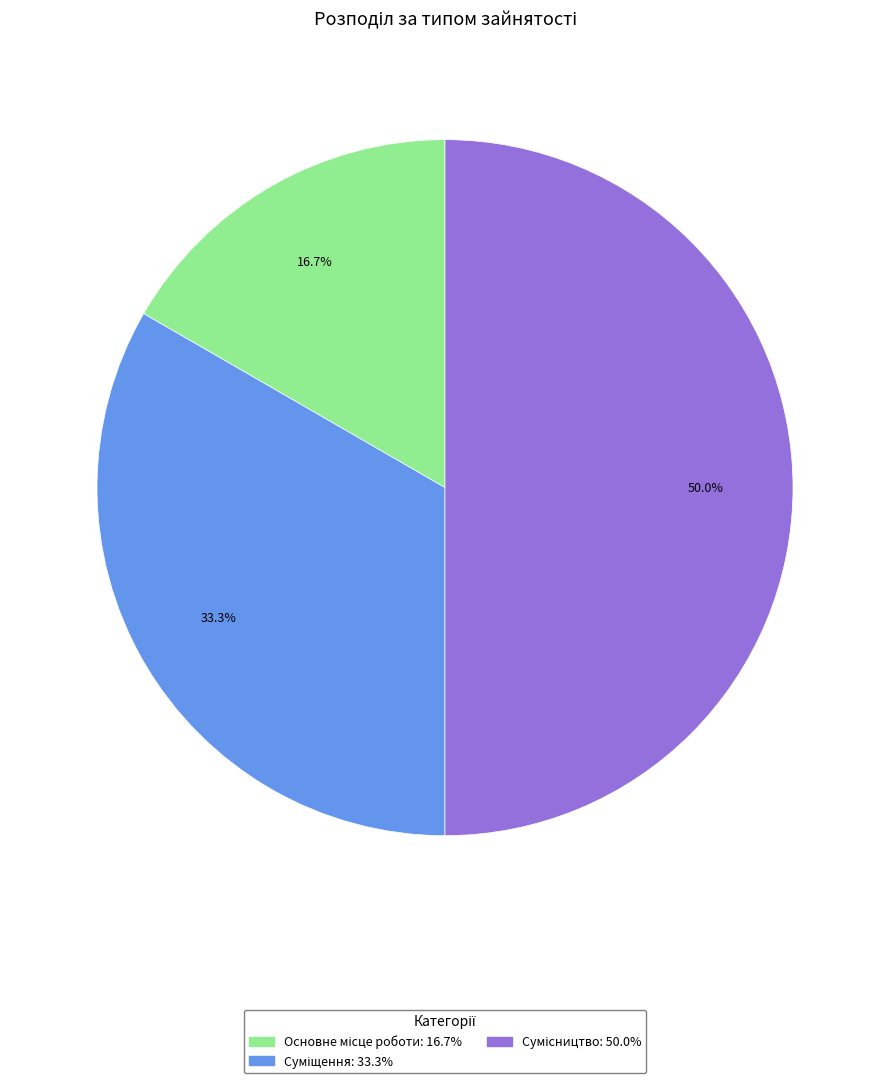

How many slices are in this pie chart?

3